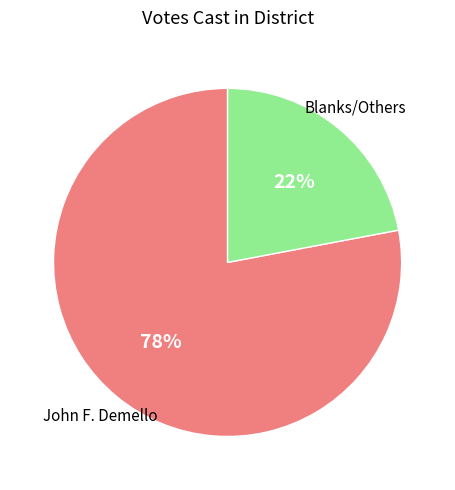

Is there a majority slice in this chart?

Yes